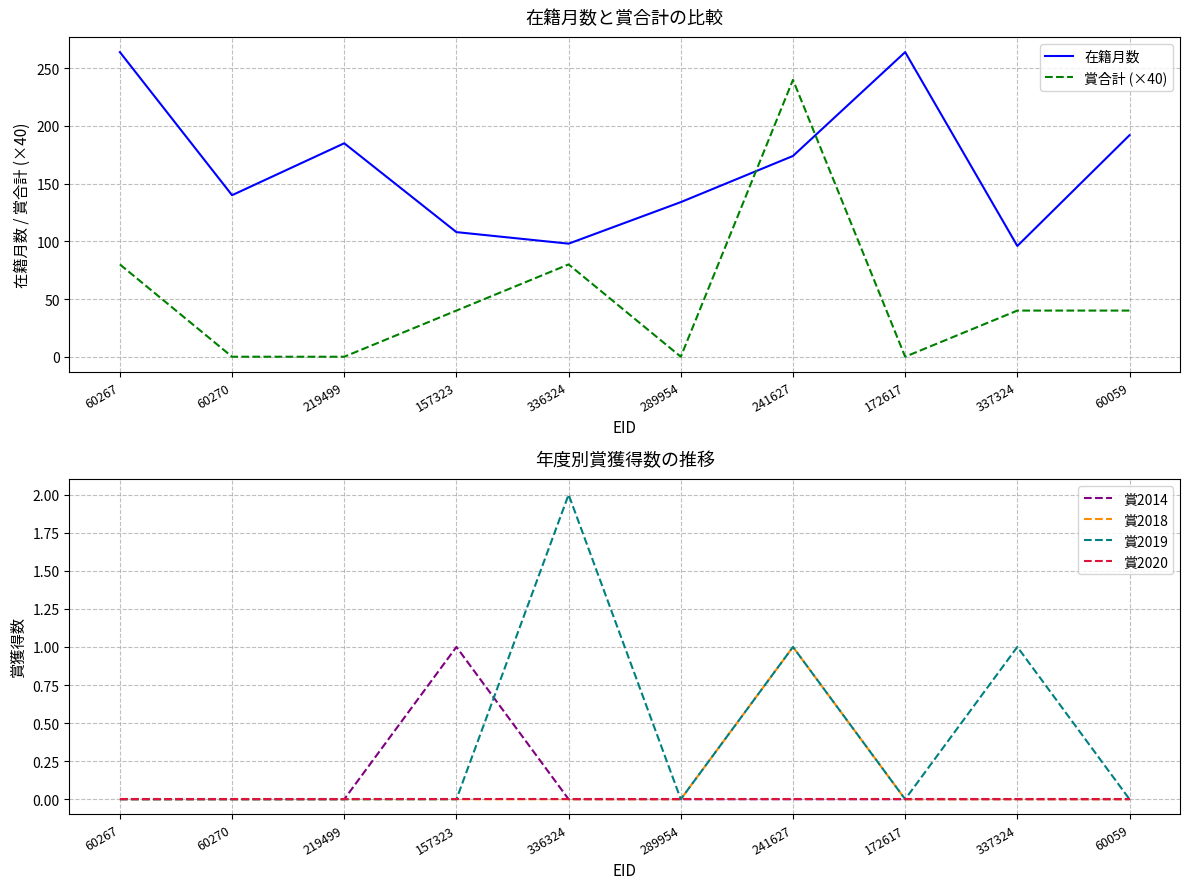

Does the chart have visible grid lines?

Yes